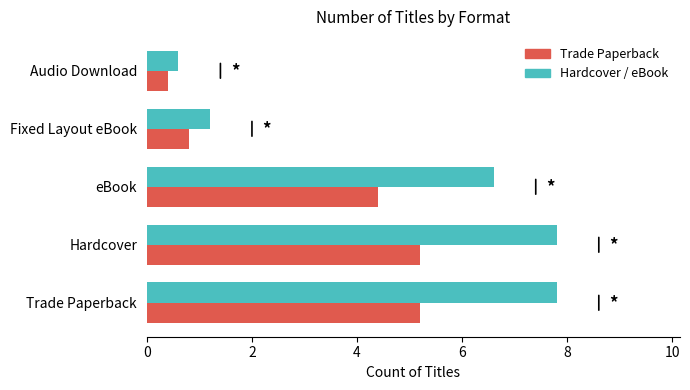

What is the difference between the second highest and minimum values in the Hardcover / eBook series?

7.2